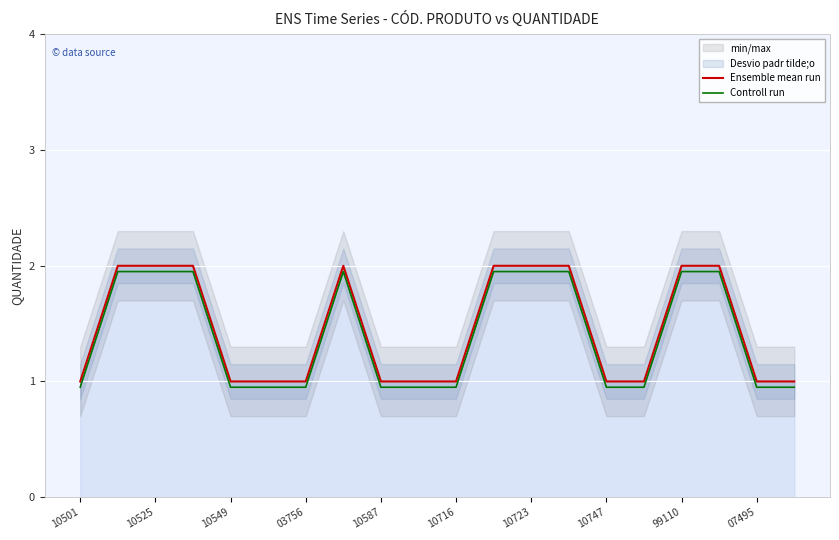

True or false: Controll run and Ensemble mean run cross at least once.

False